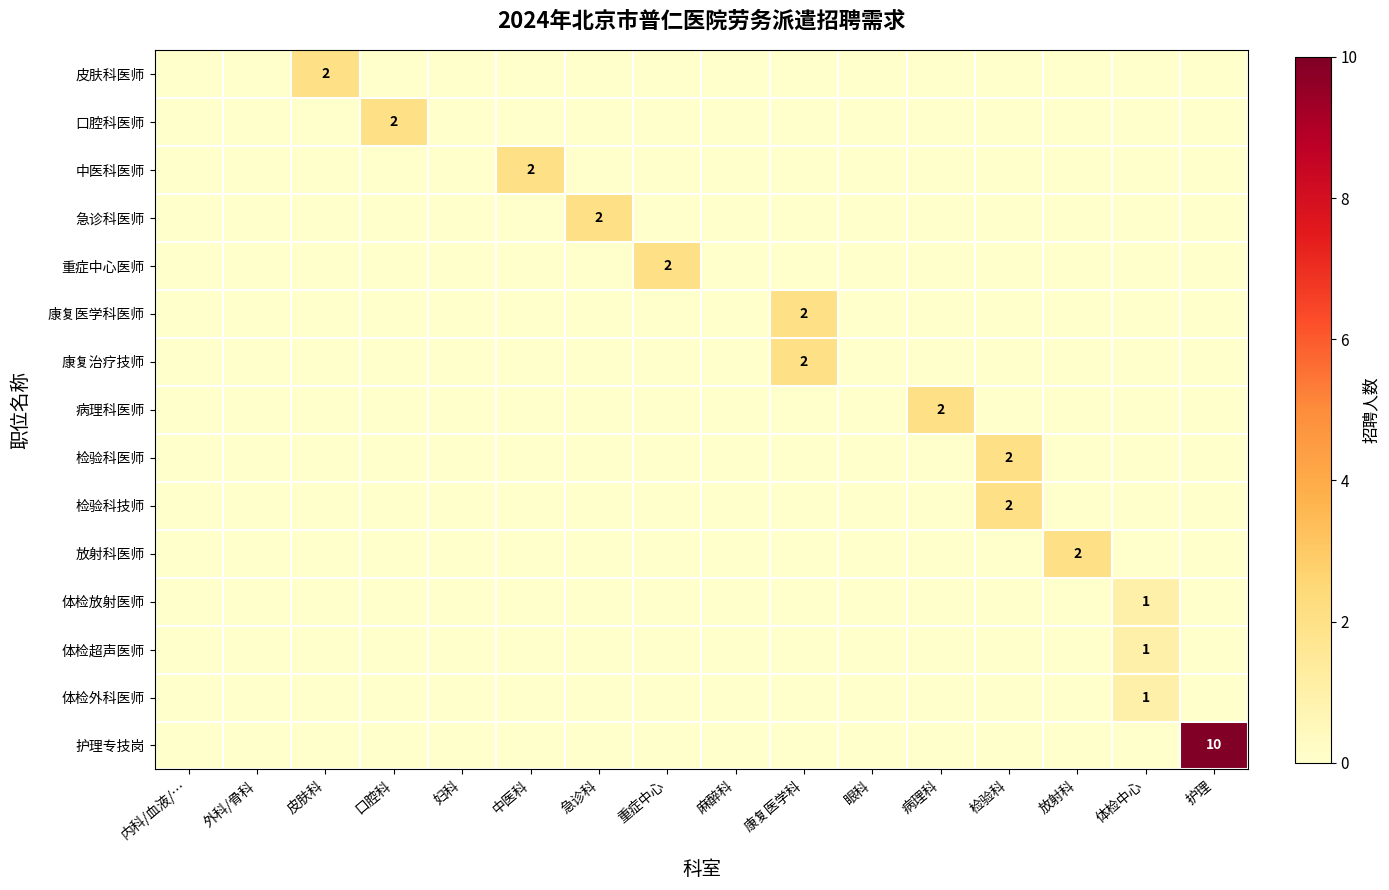

Which label corresponds to the largest value in the chart?

护理